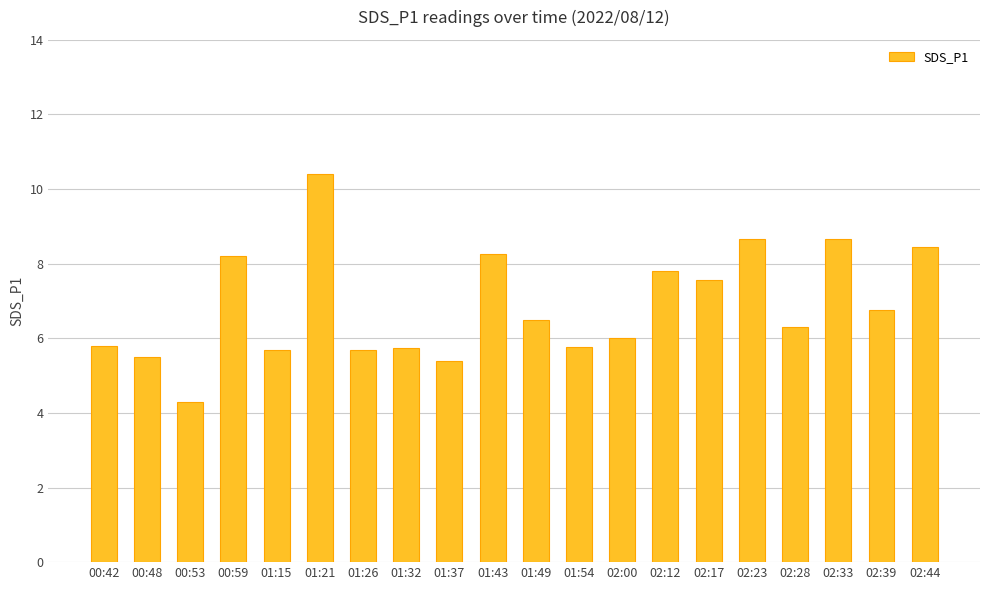

What is the difference between the values at 02:17 and 02:12?

0.2